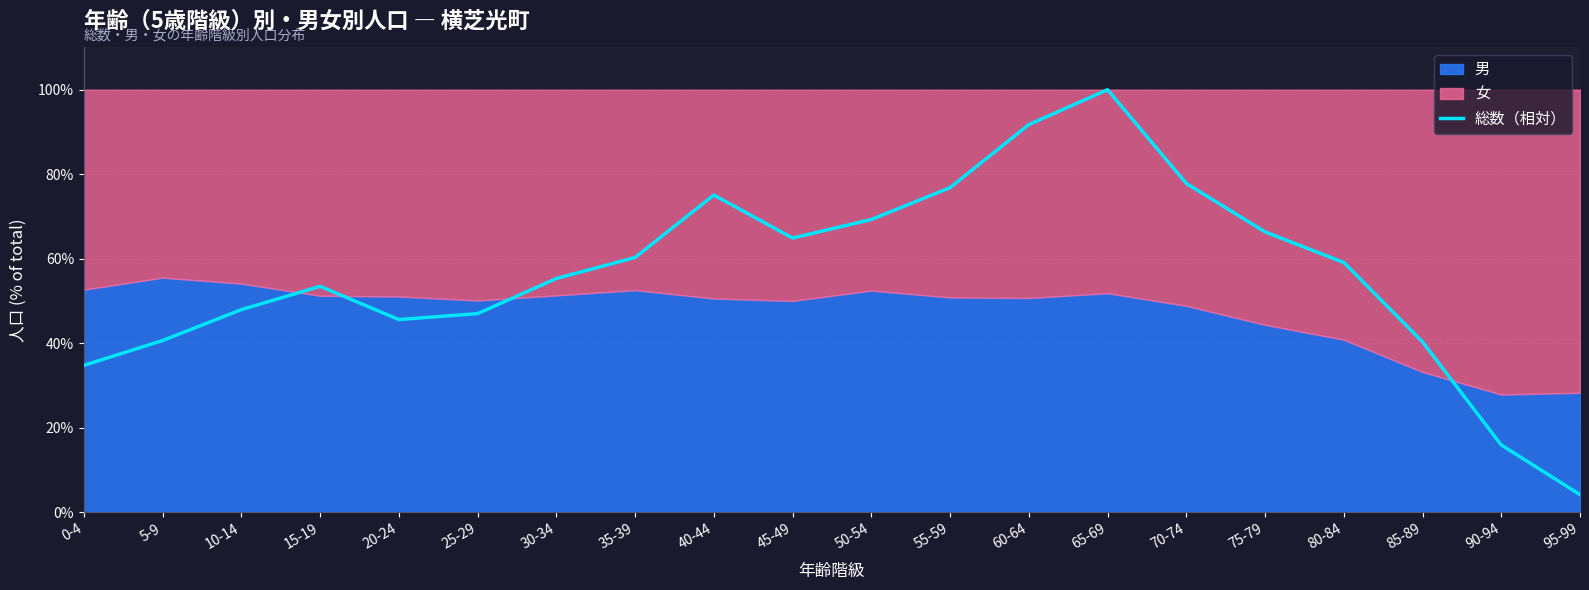

What is the value of the 8th point from the left?

60.3